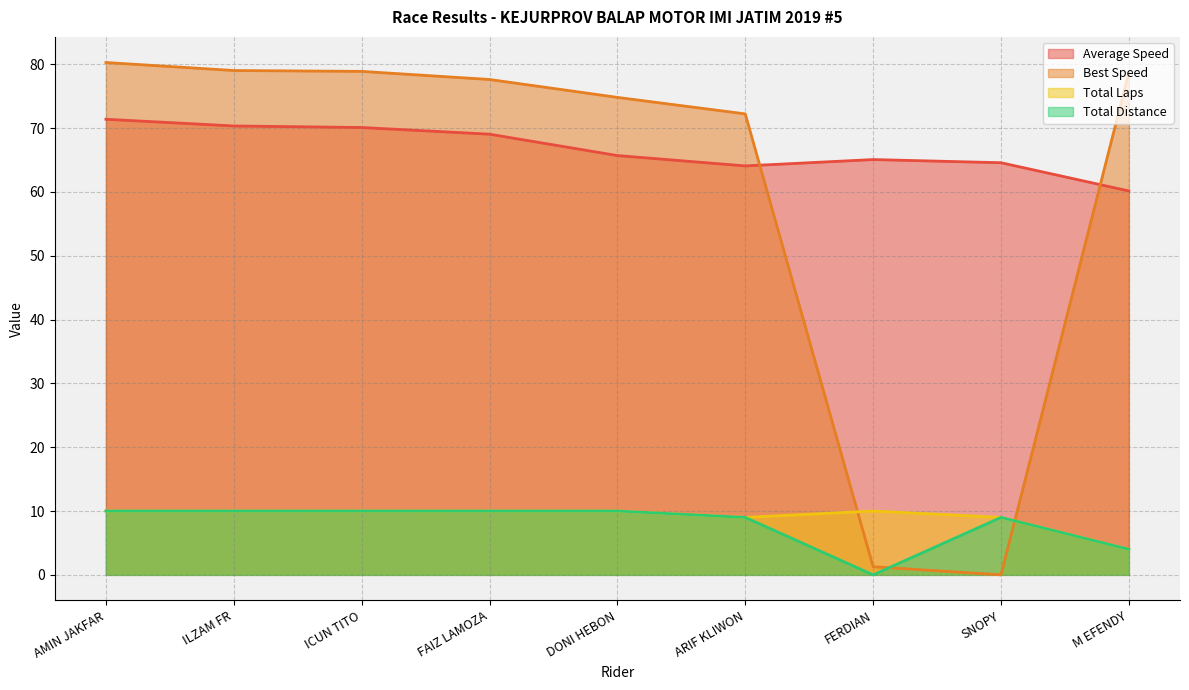

At how many categories does at least one series exceed 37?

9